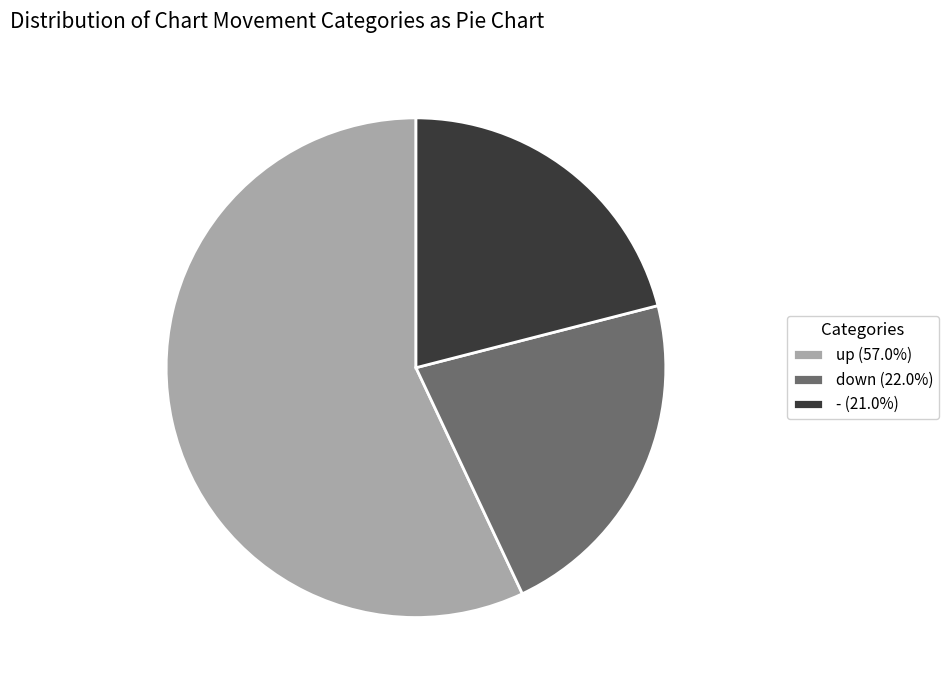

Is the sum of down (22.0%) and - (21.0%) greater than half?

No